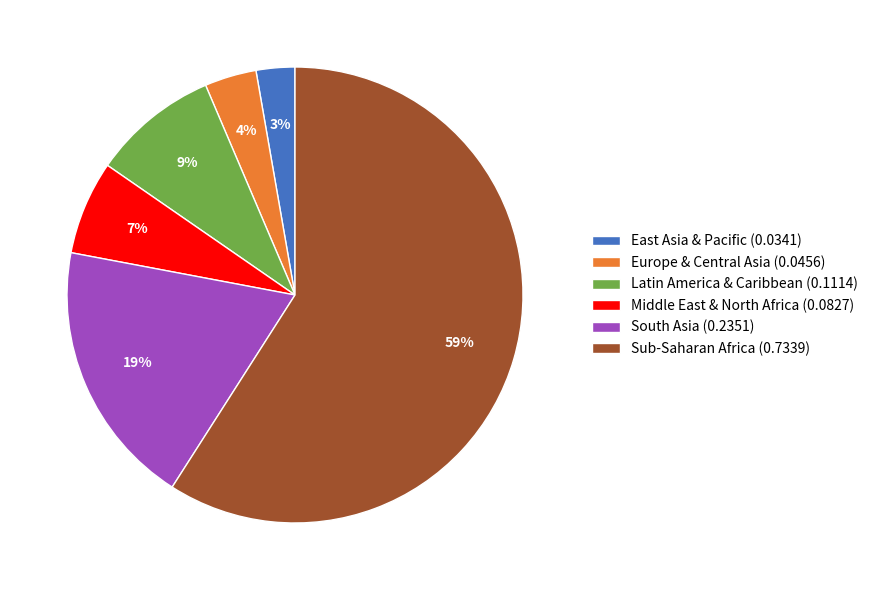

To the nearest percent, what percentage of the pie is Middle East & North Africa?

7%